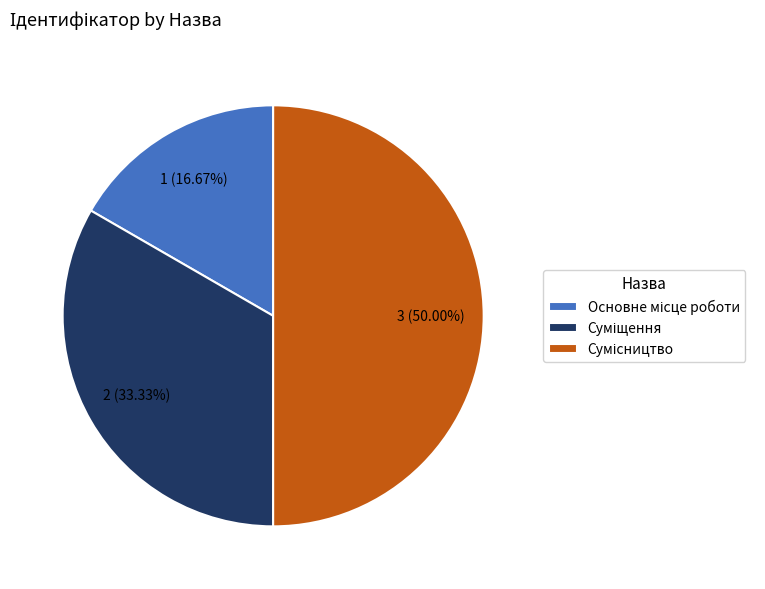

Is there any slice that represents more than half of the pie?

No